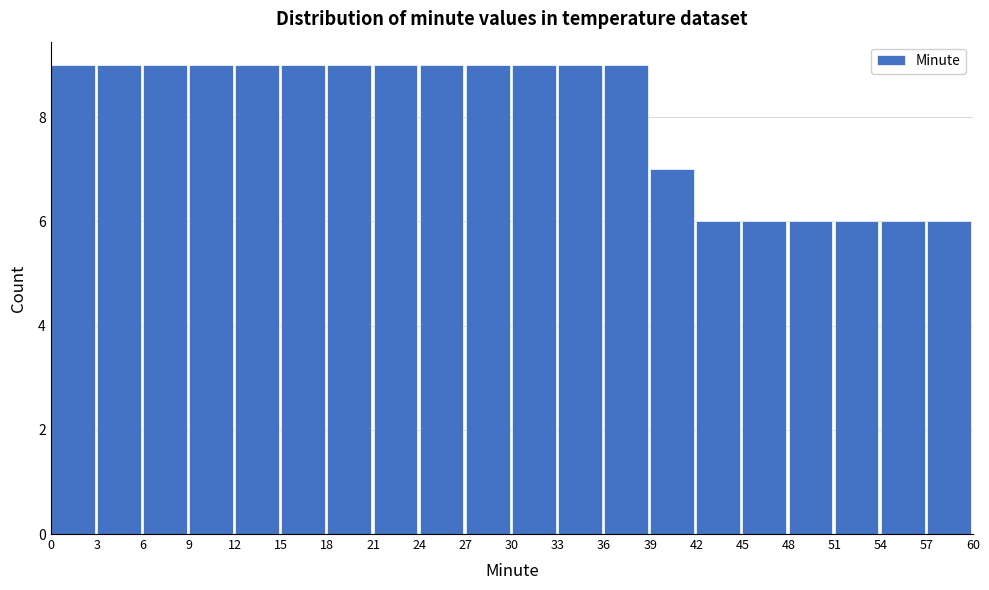

How tall is the bar that spans 27 to 30 on the x-axis? The values are not printed on the chart, so give them approximately, as read against the axis.

9